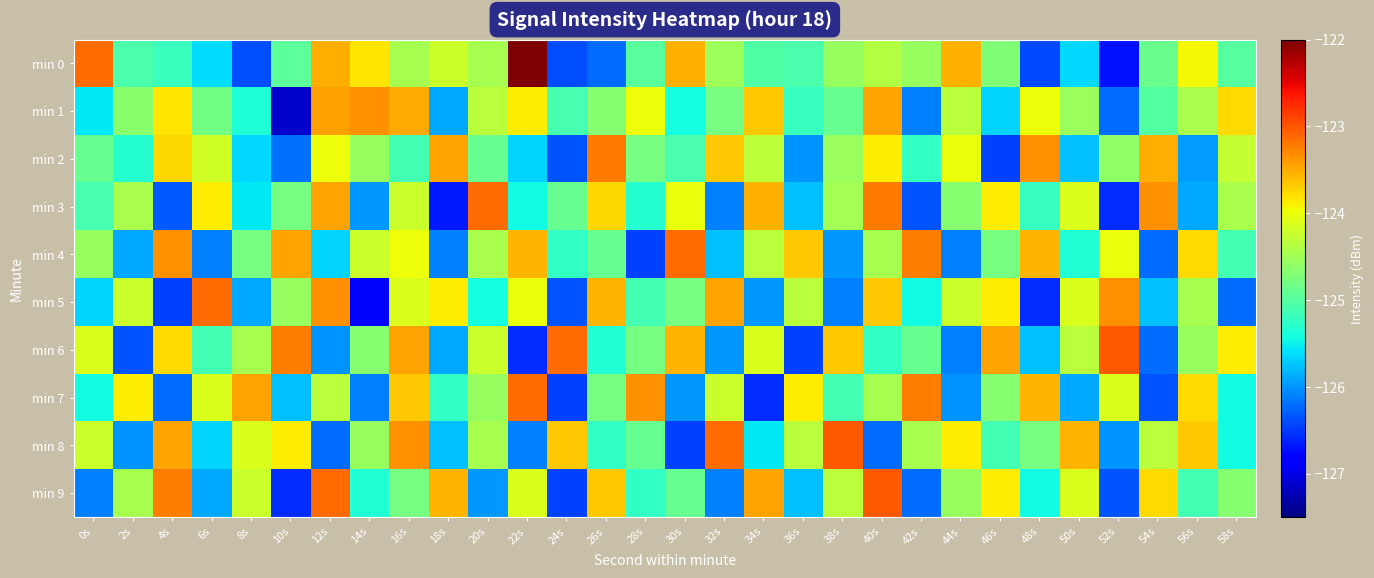

Which series has the widest spread of values?

min 0